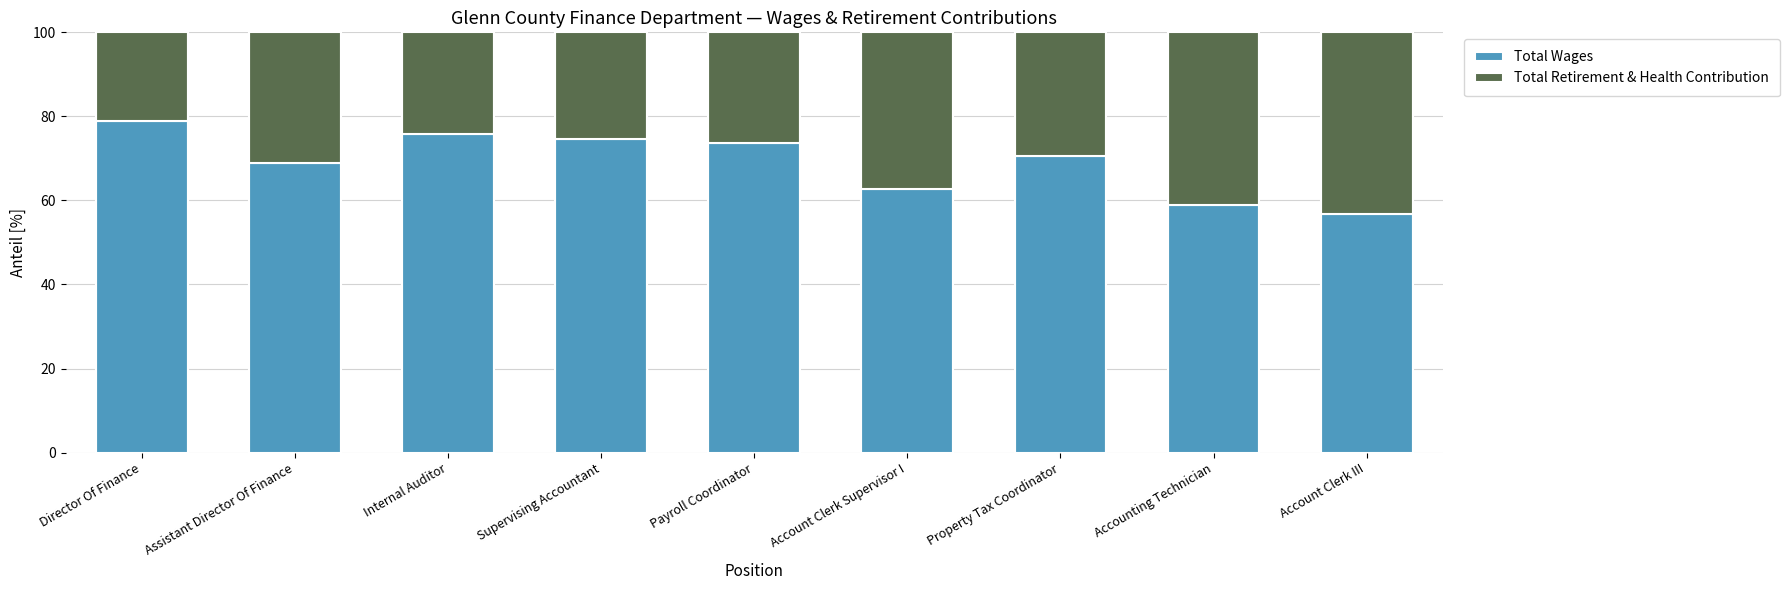

Reading left to right, what are the values for Total Wages?

Director Of Finance=79.0	Assistant Director Of Finance=69.0	Internal Auditor=75.8	Supervising Accountant=74.6	Payroll Coordinator=73.8	Account Clerk Supervisor I=62.6	Property Tax Coordinator=70.7	Accounting Technician=58.9	Account Clerk III=56.7